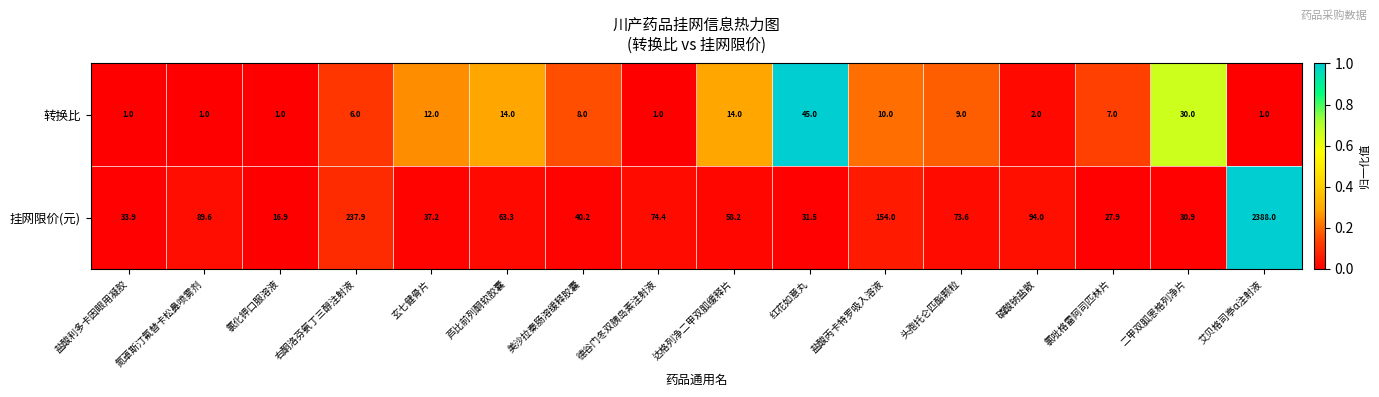

At which category is the sum across all series the highest?

艾贝格司亭α注射液